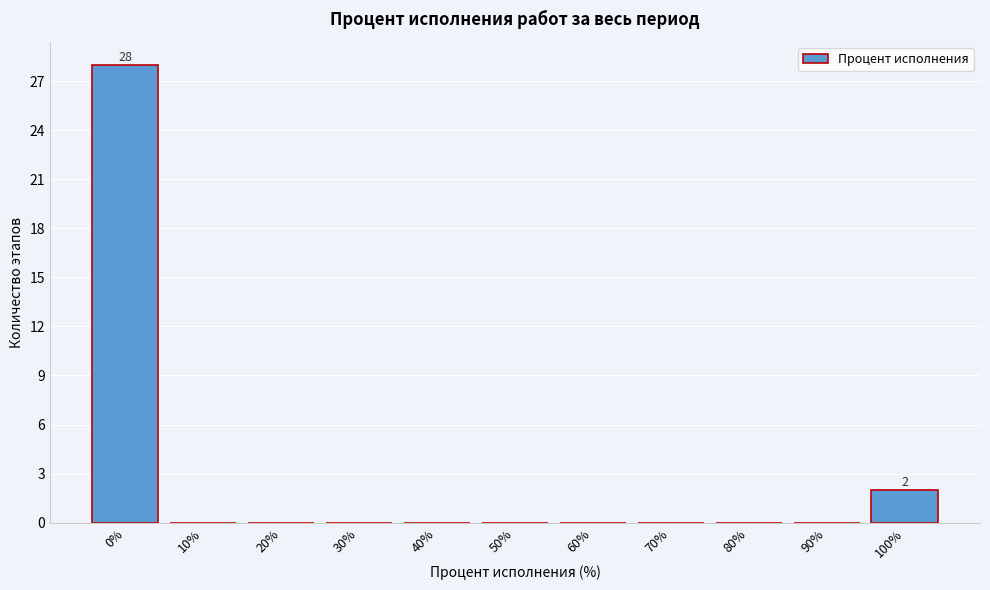

Over which range of the x-axis is the bar tallest?

-5 to 5